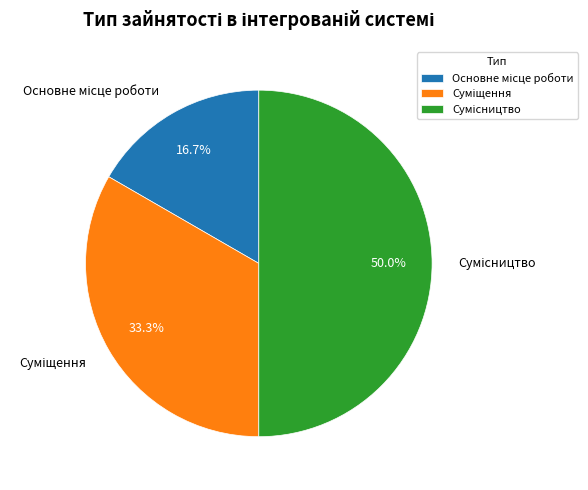

How many slices are in this pie chart?

3